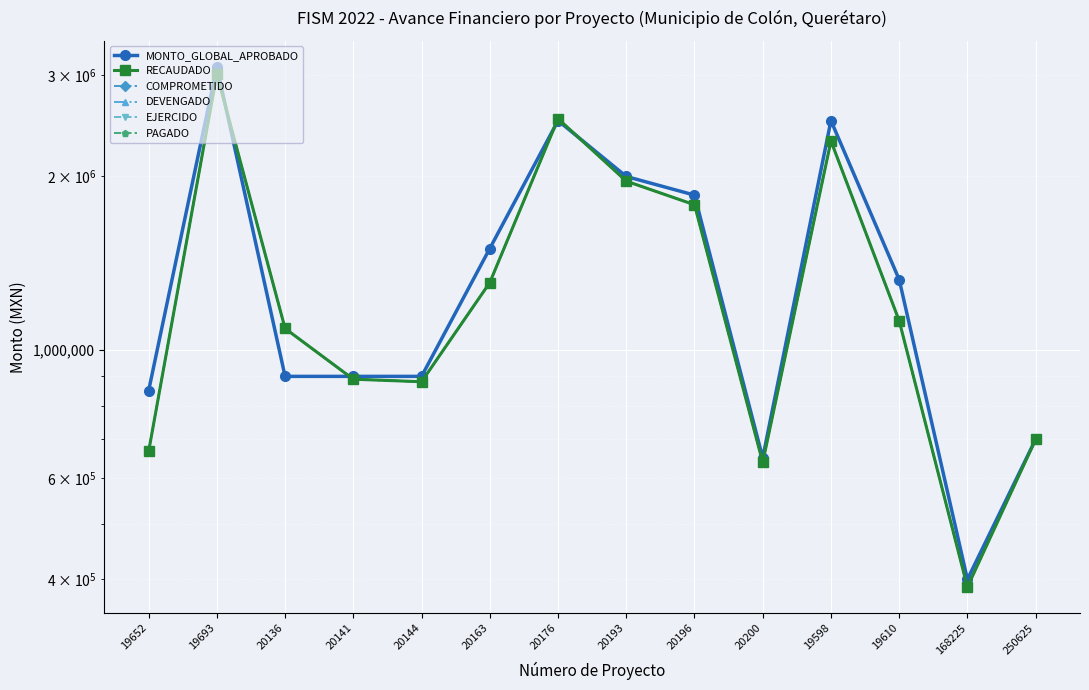

At which label is EJERCIDO closest to 1700253?

20196